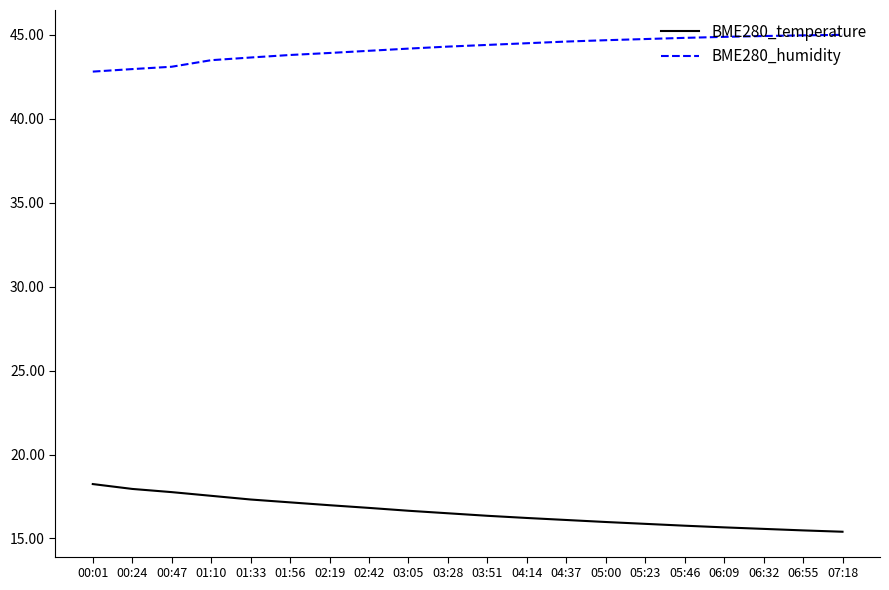

What is the difference between the highest and lowest values at 05:23?

28.9